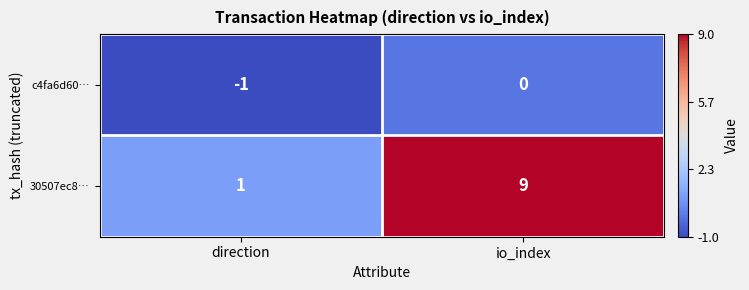

Rank the series by their maximum value, from lowest to highest.

c4fa6d60…, 30507ec8…